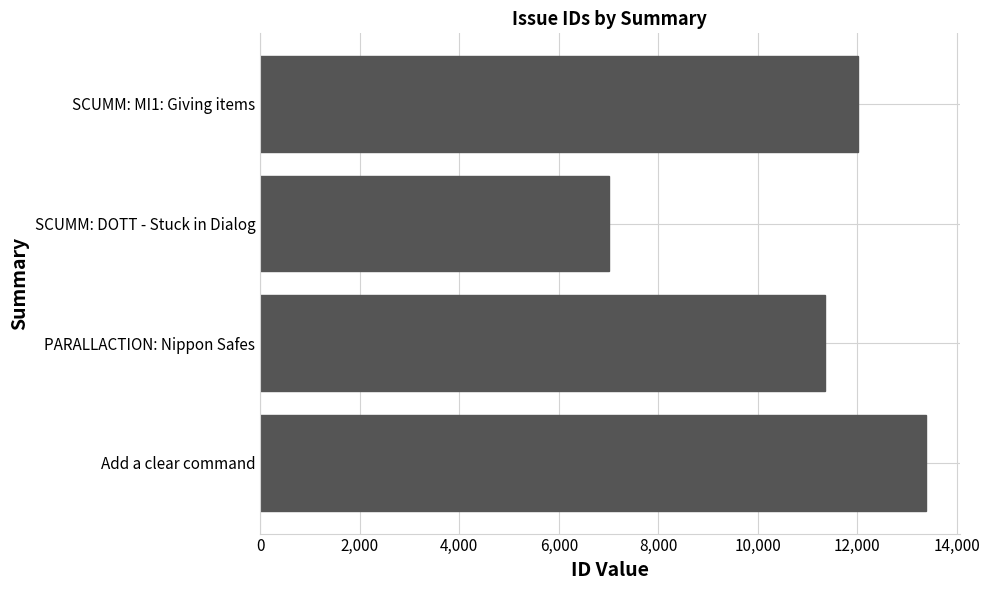

Does the chart contain any negative values?

No